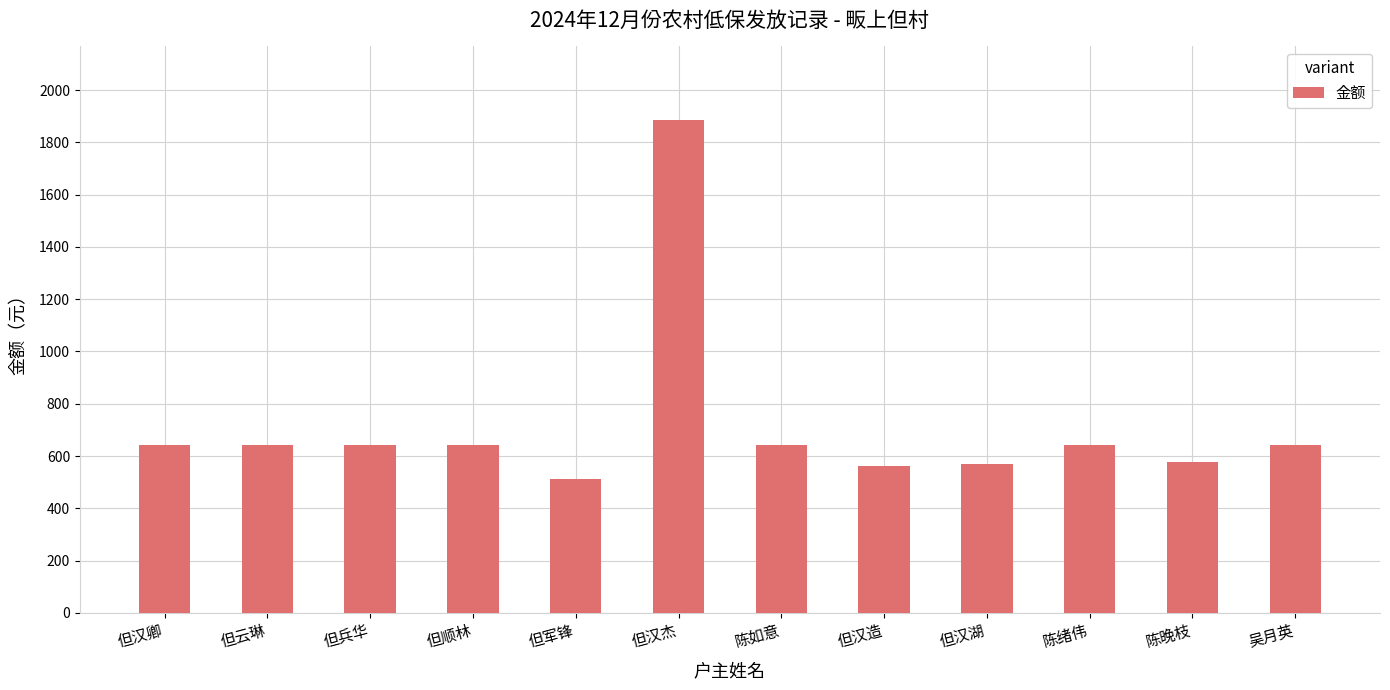

What is the difference between the maximum and minimum values?

1373